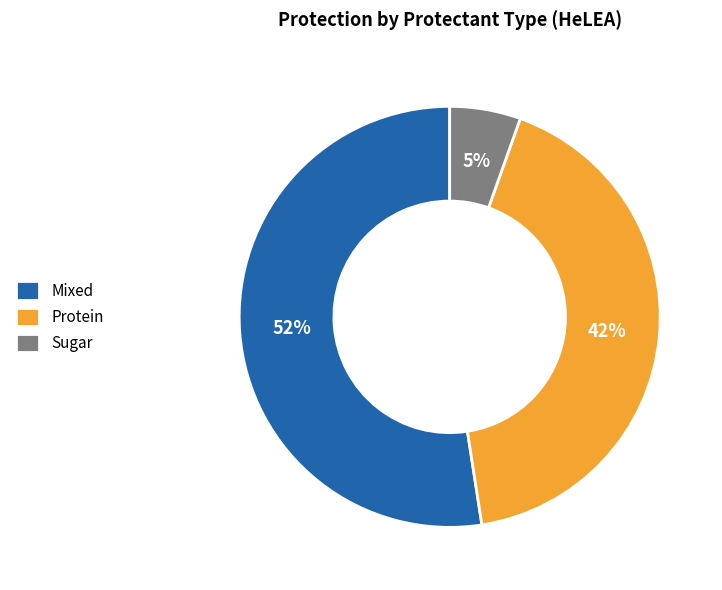

How many slices are in this pie chart?

3